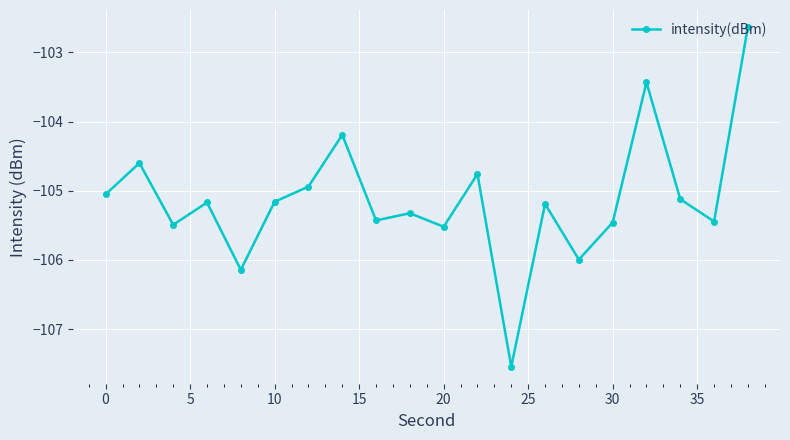

What is the difference between the maximum and minimum values?

4.9